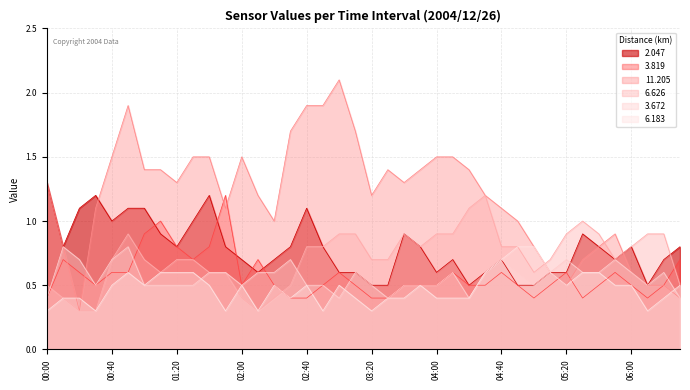

Count the number of data series in this chart.

6